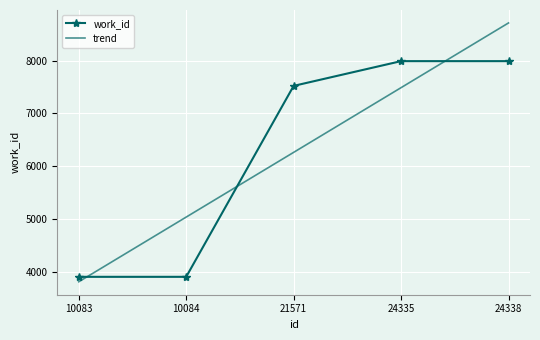

What is the value of the 5th point from the left?

7988